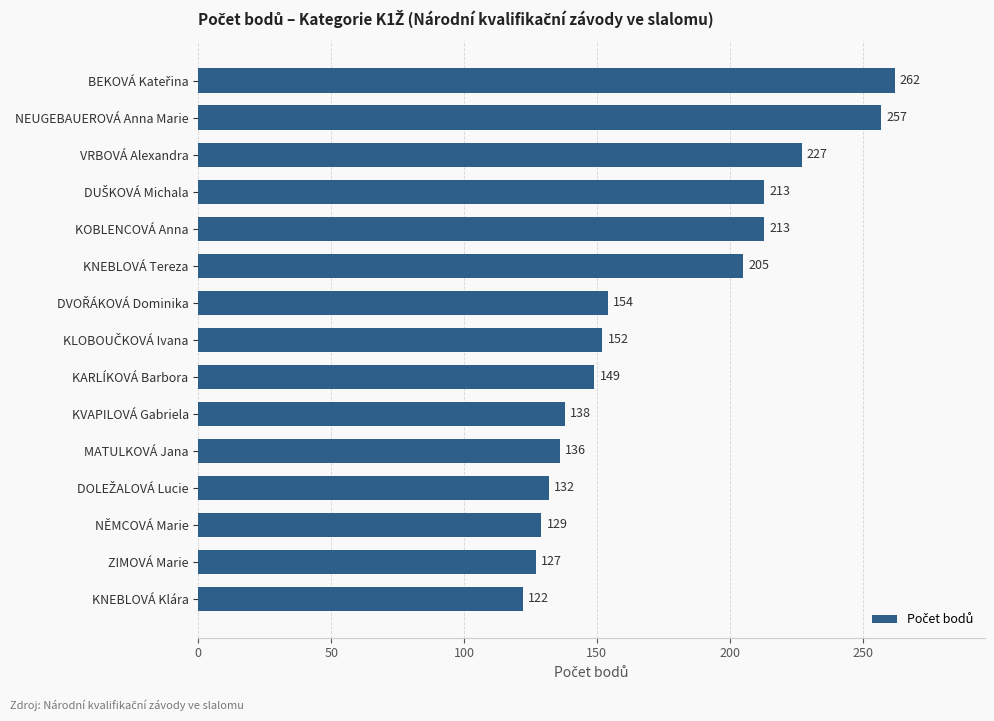

Read the value at KVAPILOVÁ Gabriela, to the nearest 10.

140